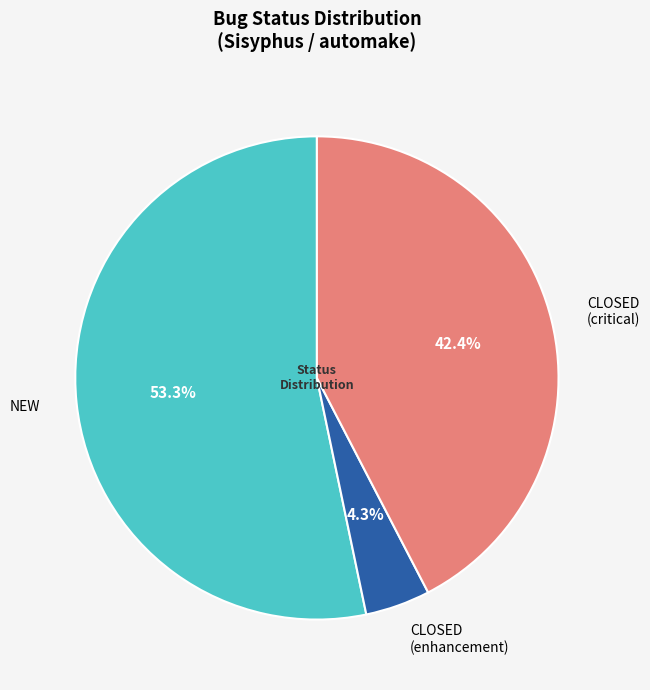

Approximately how many times larger is the value at CLOSED (critical) compared to NEW?

0.8